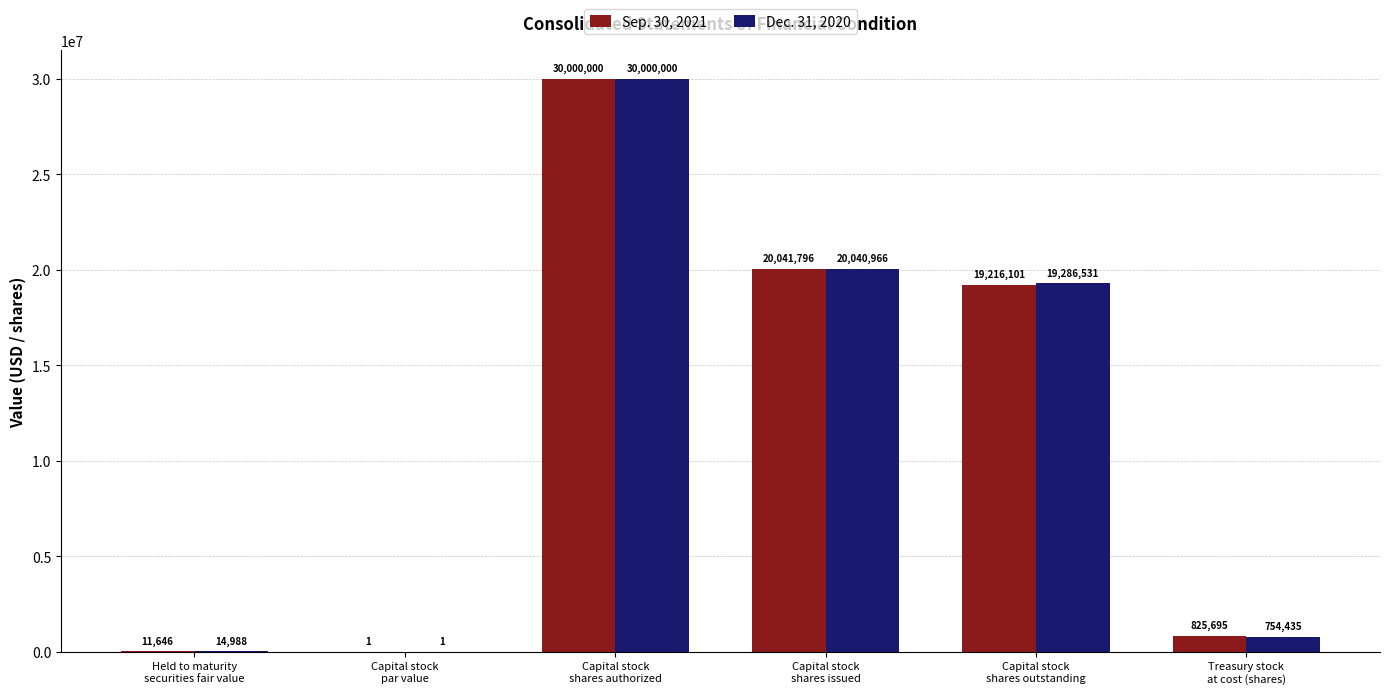

Which series has the largest total across all categories?

Dec. 31, 2020